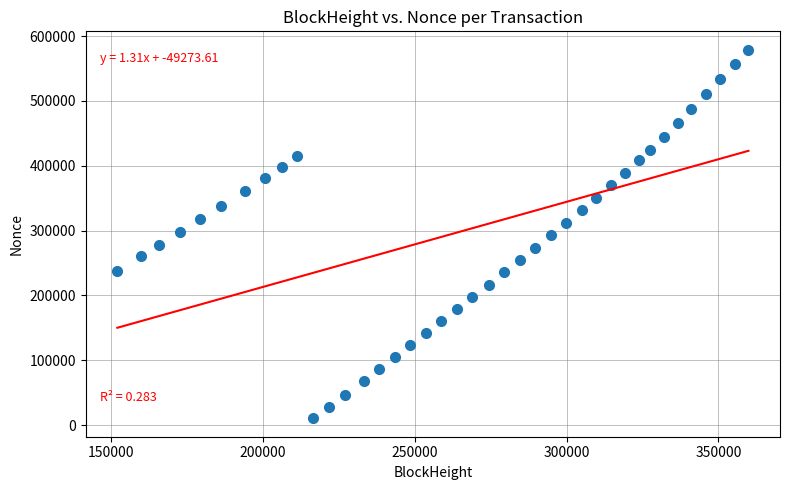

What is the range of X values (max minus min)?

207934